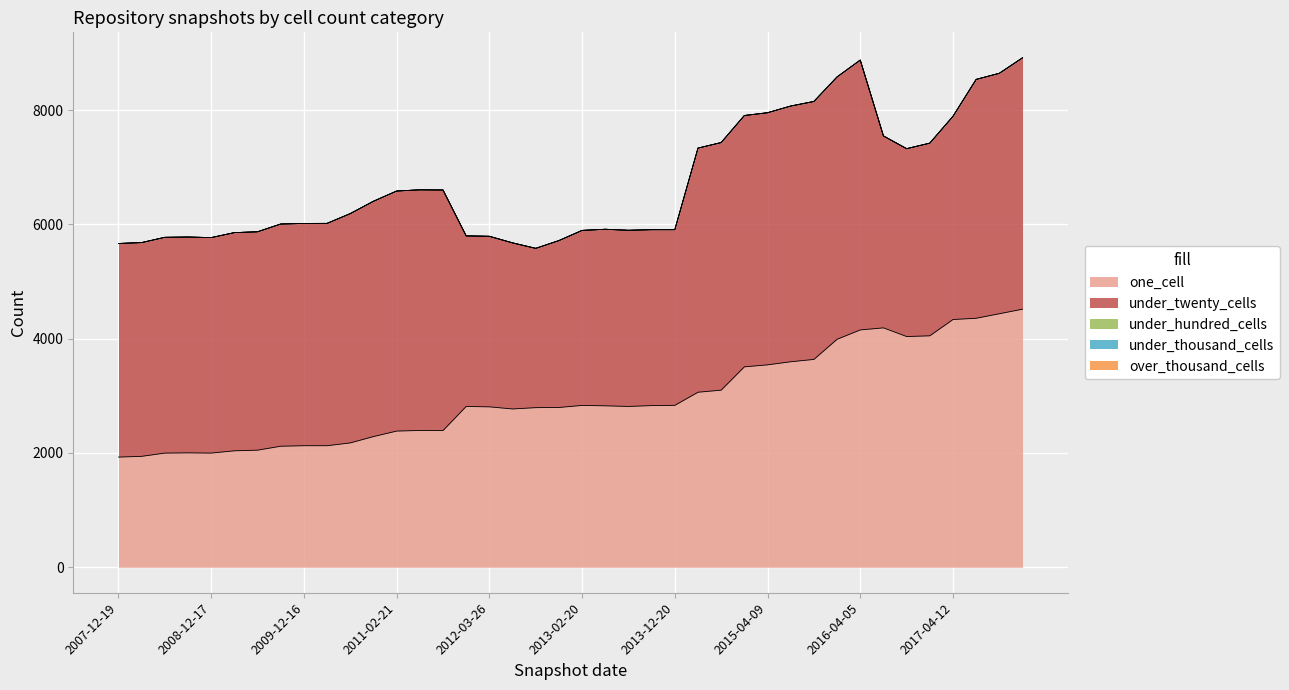

What is the spread (max minus min) of values at 2013-02-20?

3062